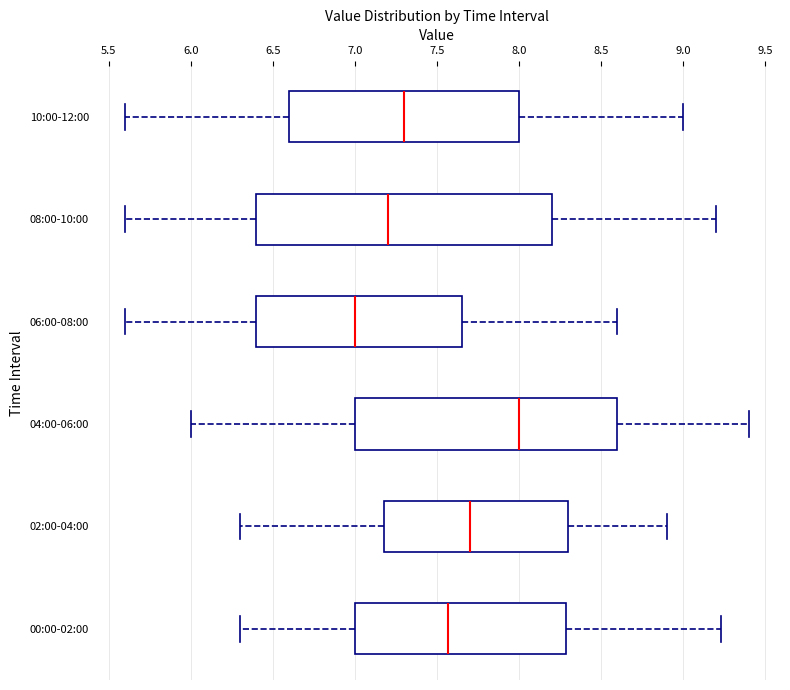

Where does the median line of the box for 02:00-04:00 sit on the x-axis? The values are not printed on the chart, so give them approximately, as read against the axis.

7.70